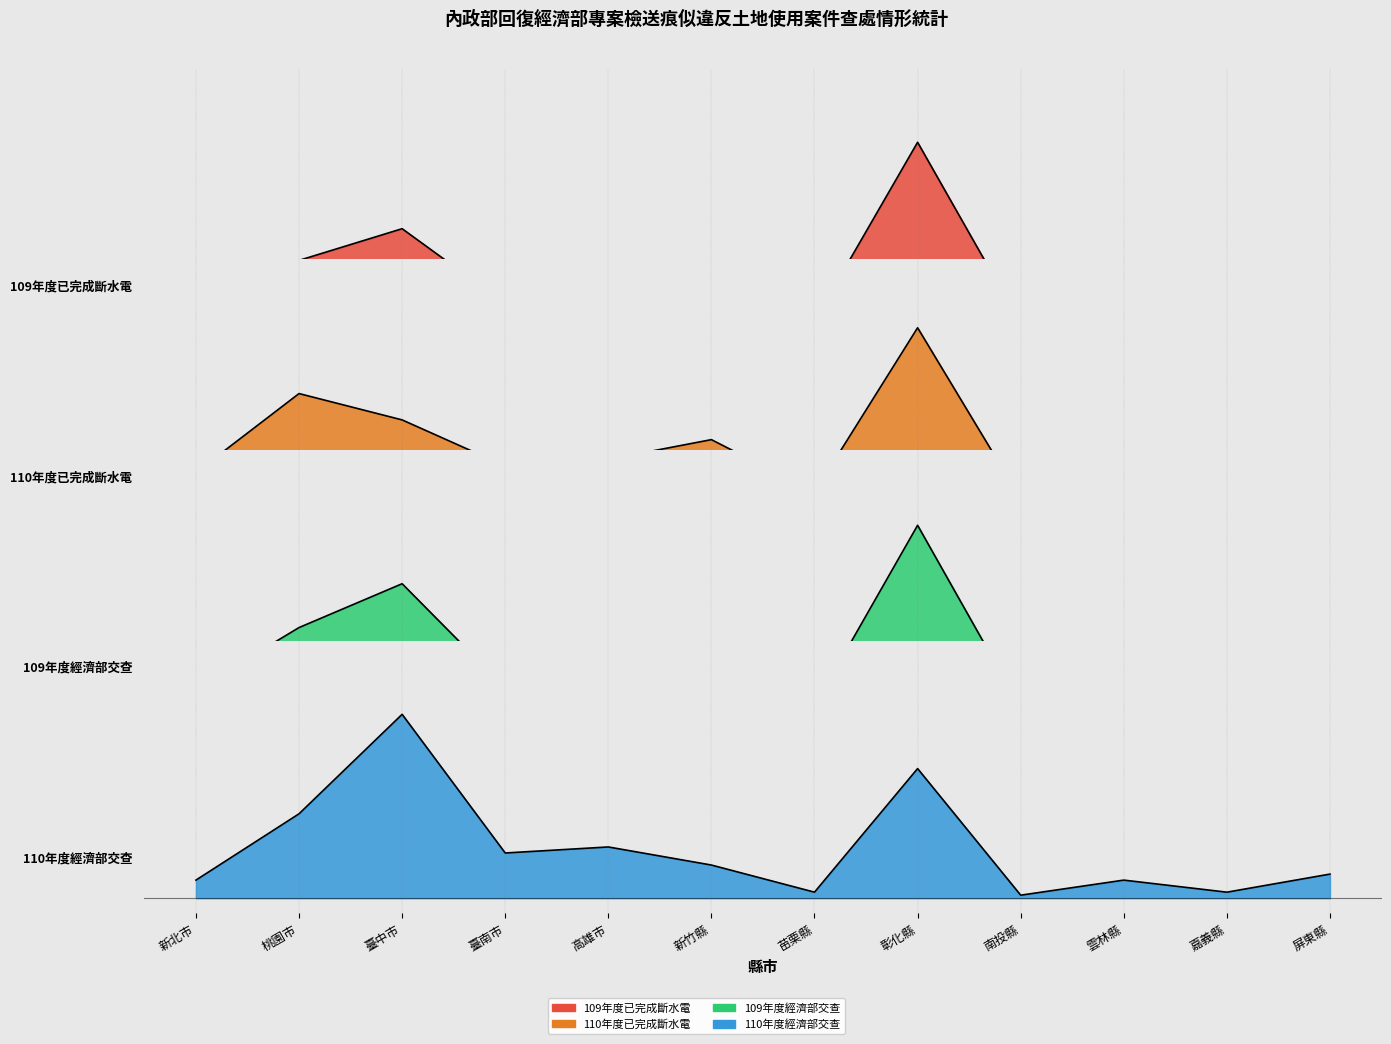

List the labels in order of 109年度經濟部交查 value, largest first.

彰化縣, 臺中市, 桃園市, 臺南市, 新北市, 嘉義縣, 高雄市, 屏東縣, 新竹縣, 苗栗縣, 南投縣, 雲林縣